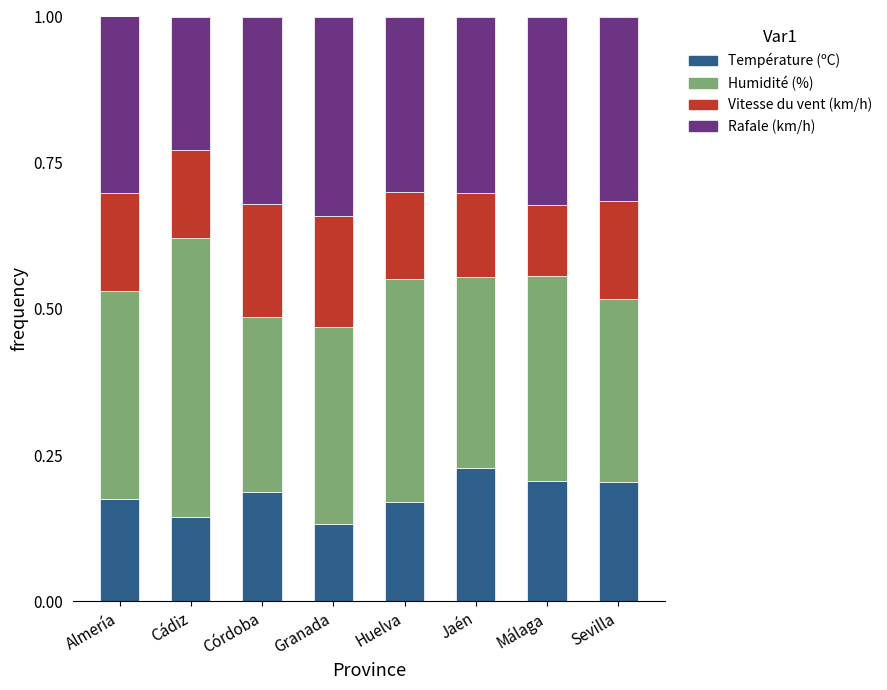

How many Température (ºC) values are between 0 and 1?

8